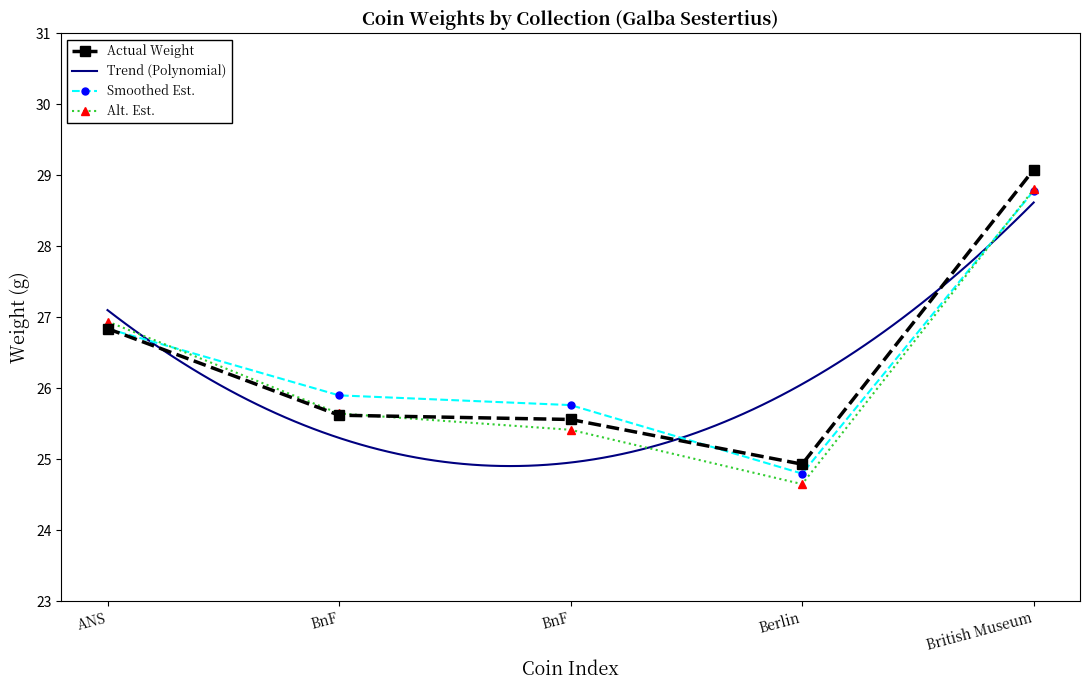

How many data points in Alt. Est. are less than 25?

1